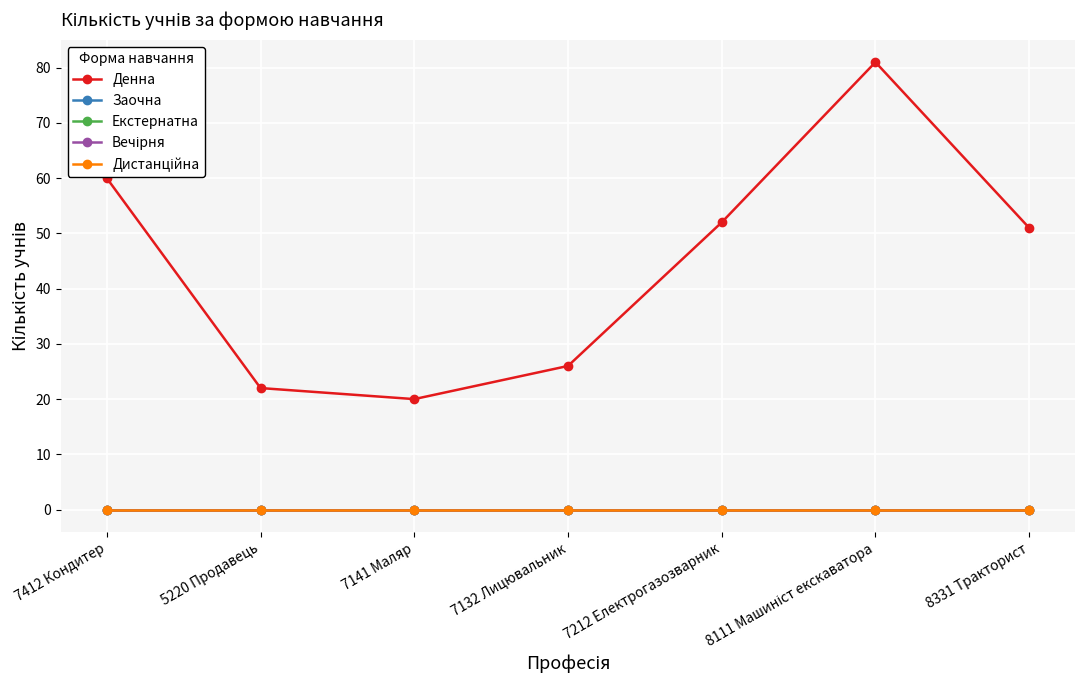

At which label is Екстернатна closest to 0?

7412 Кондитер